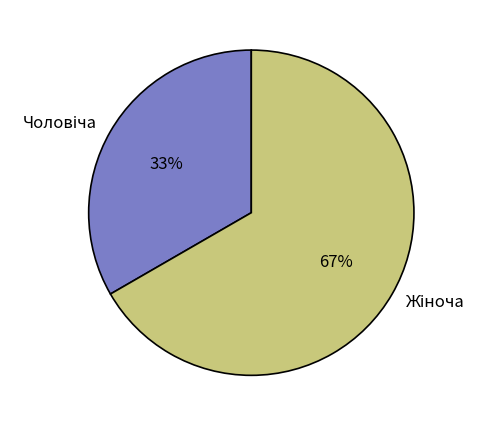

Is there a majority slice in this chart?

Yes